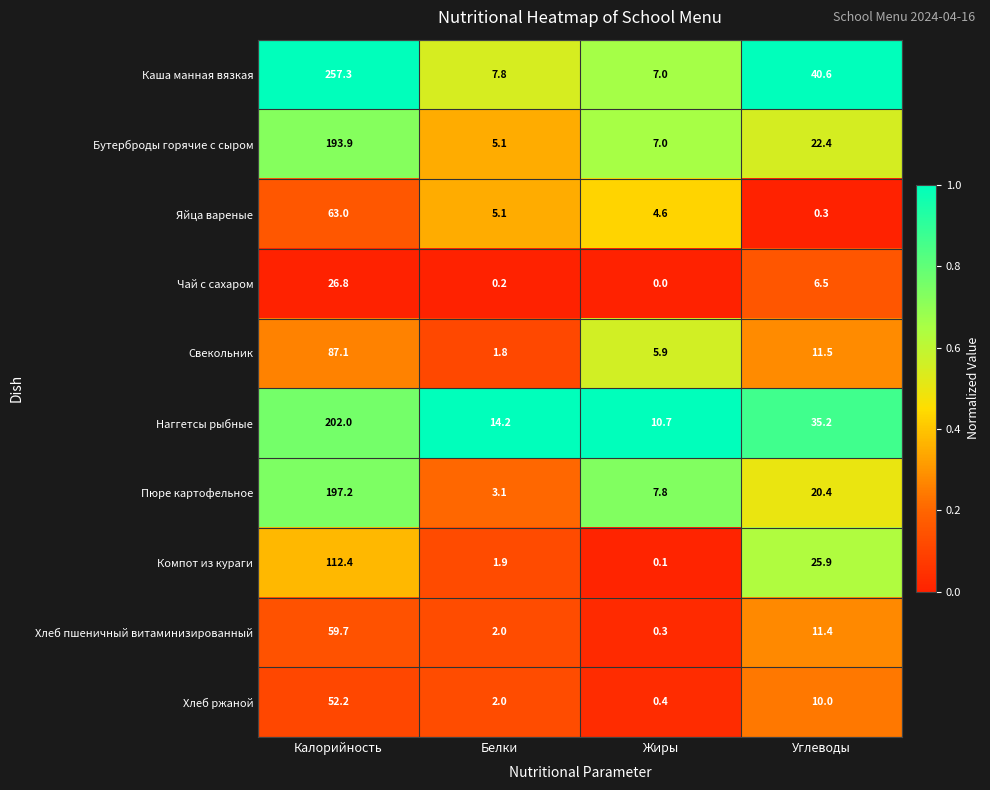

At which label does Яйца вареные first exceed 5?

Калорийность